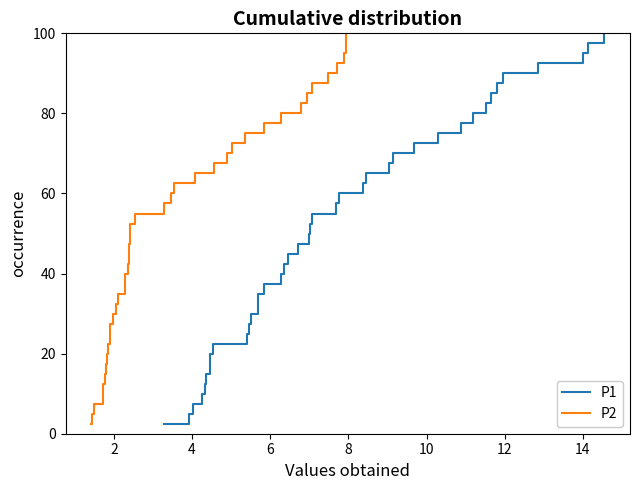

Reading left to right, transcribe all the data shown in this chart.

P1: 2.5	5.0	7.5	10.0	12.5	15.0	17.5	20.0	22.5	25.0	27.5	30.0	32.5	35.0	37.5	40.0	42.5	45.0	47.5	50.0	52.5	55.0	57.5	60.0	62.5	65.0	67.5	70.0	72.5	75.0	77.5	80.0	82.5	85.0	87.5	90.0	92.5	95.0	97.5	100.0
P2: 2.5	5.0	7.5	10.0	12.5	15.0	17.5	20.0	22.5	25.0	27.5	30.0	32.5	35.0	37.5	40.0	42.5	45.0	47.5	50.0	52.5	55.0	57.5	60.0	62.5	65.0	67.5	70.0	72.5	75.0	77.5	80.0	82.5	85.0	87.5	90.0	92.5	95.0	97.5	100.0